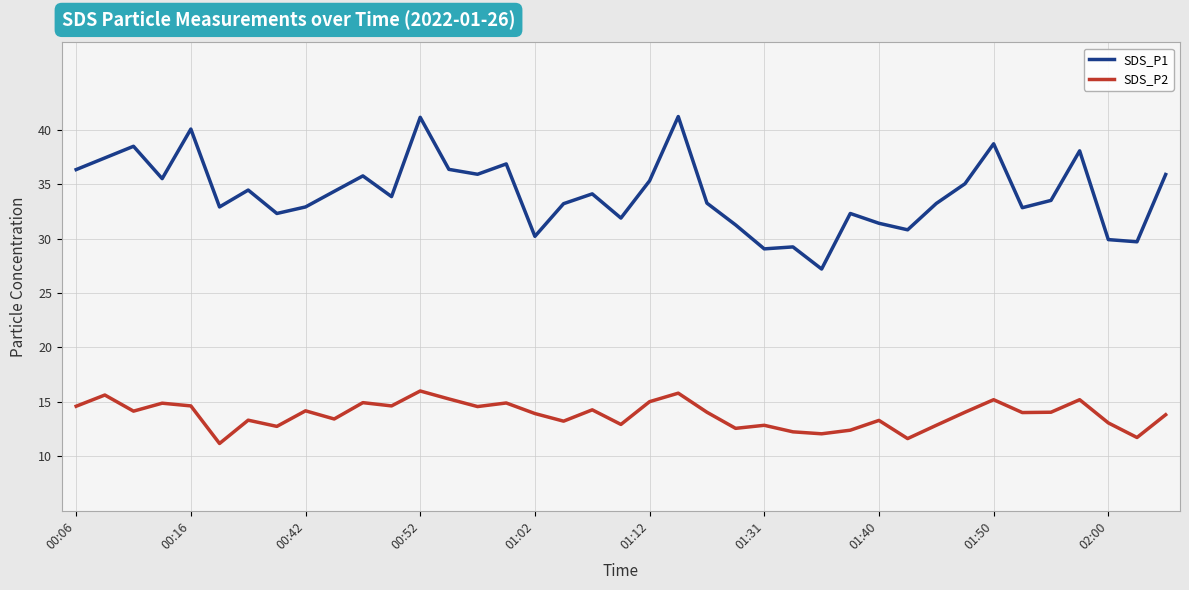

True or false: SDS_P2 and SDS_P1 cross at least once.

False